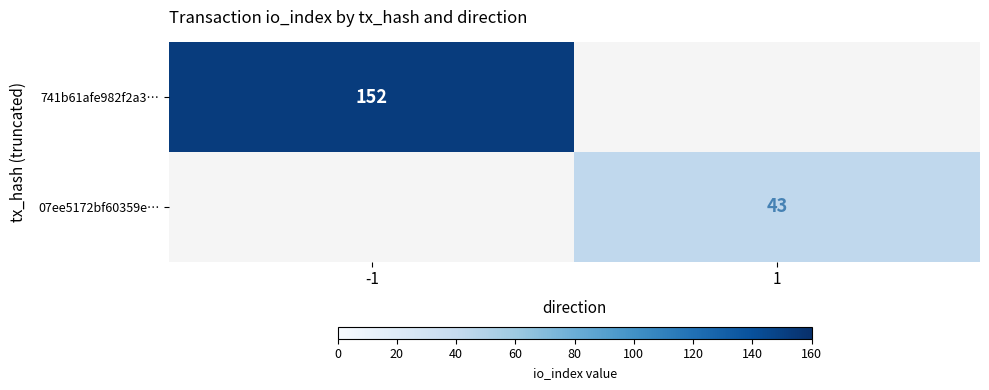

The 07ee5172bf60359e… series shows 43 at 1. True or false?

True